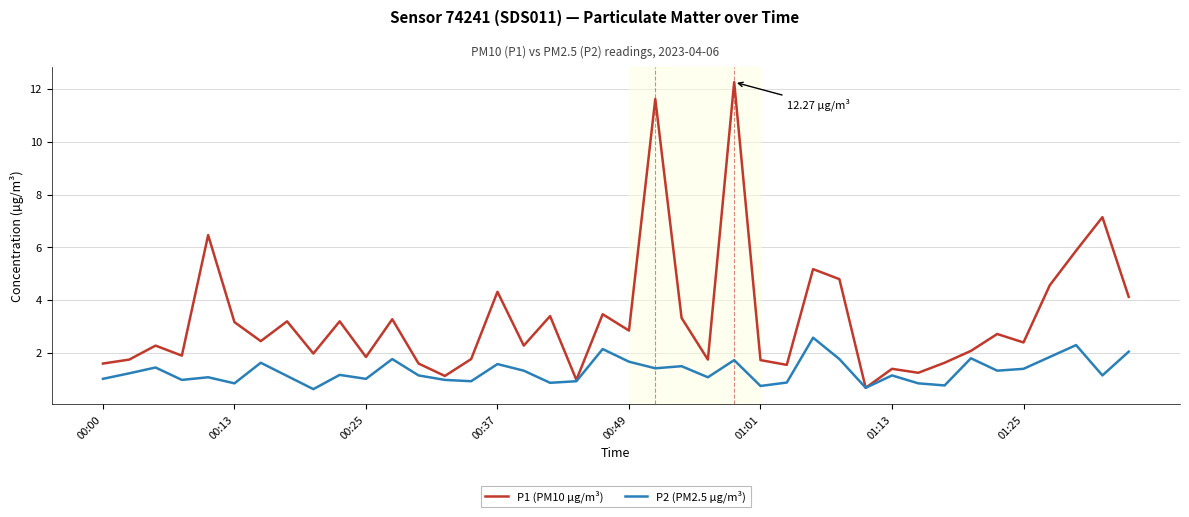

Which series has the largest total across all categories?

P1 (PM10 µg/m³)